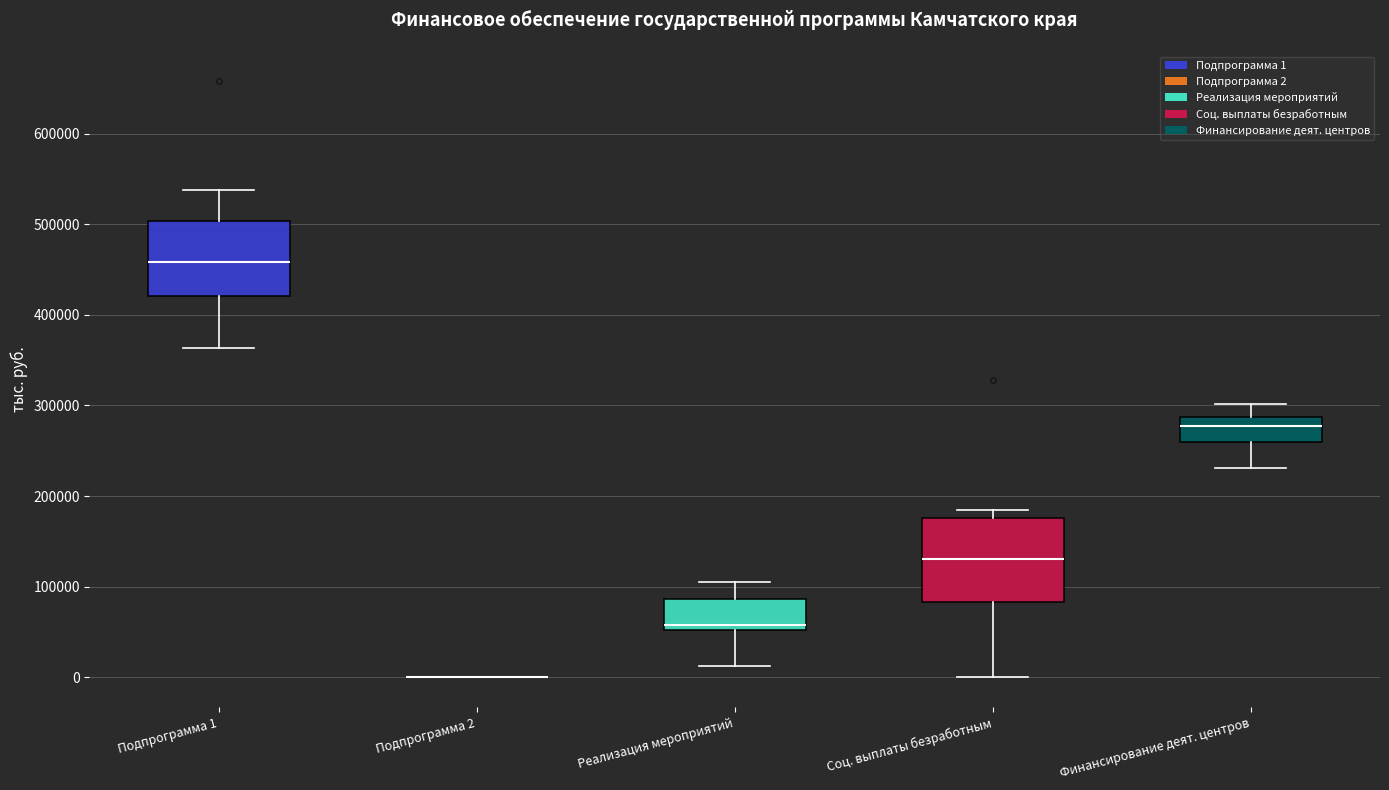

Reading left to right, read every box against the y-axis: the position of its median line, the range the box covers, and the ends of its whiskers. The values are not printed on the chart, so give them approximately, as read against the axis.

Подпрограмма 1: median 460000, box 420000 to 500000, whiskers 360000 to 540000
Подпрограмма 2: box collapsed to a line at 0, whiskers 0 to 0
Реализация мероприятий: median 60000, box 50000 to 90000, whiskers 10000 to 100000
Соц. выплаты безработным: median 130000, box 80000 to 180000, whiskers 0 to 180000 (just above the box's upper edge)
Финансирование деят. центров: median 280000, box 260000 to 290000, whiskers 230000 to 300000